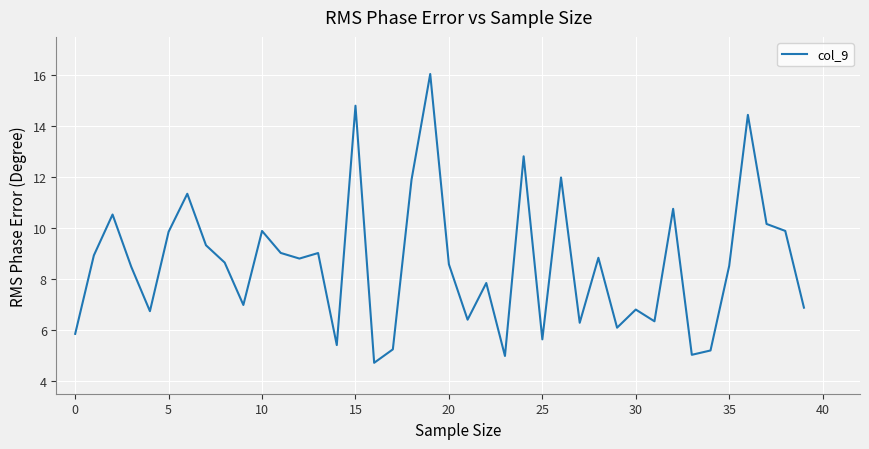

True or false: there are more than 0 points higher than both neighbors.

True